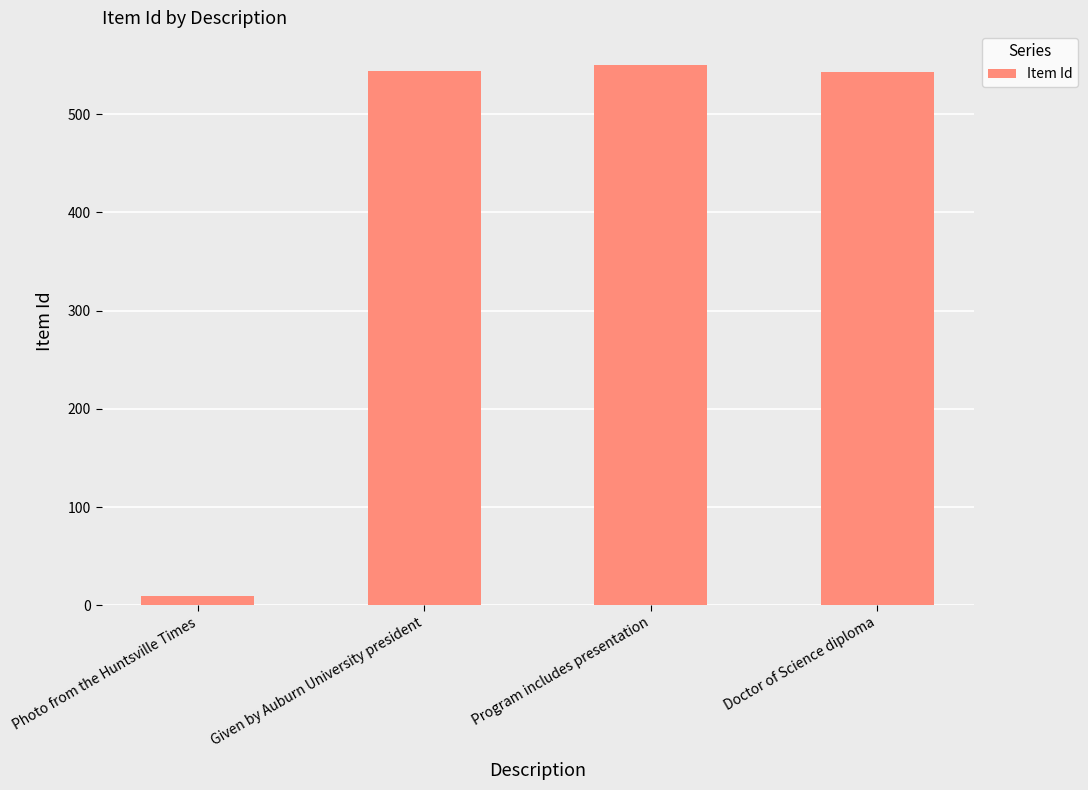

What is the value of the 4th bar from the left?

543